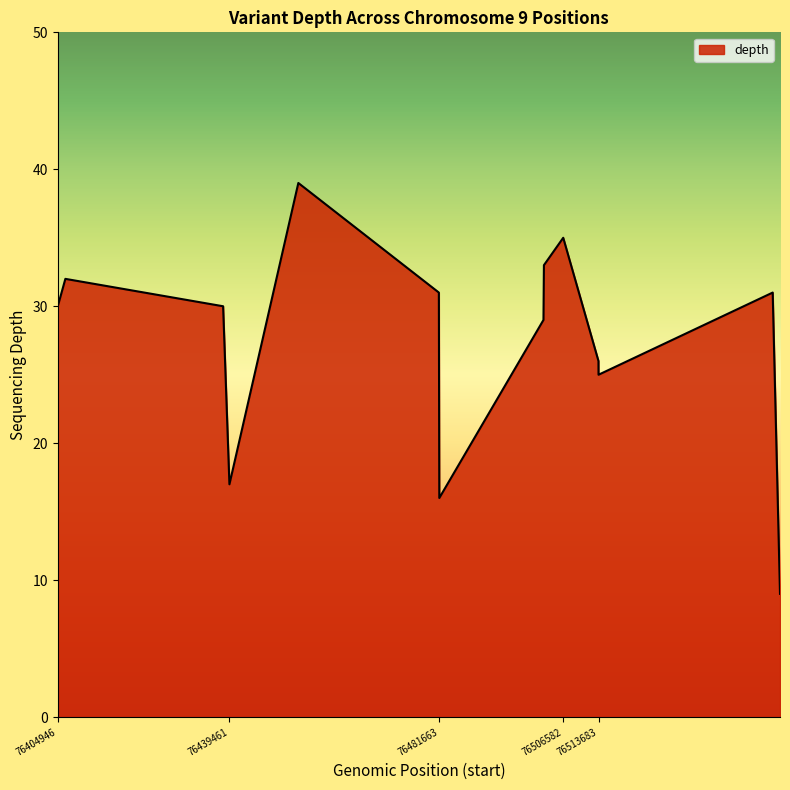

What is the difference between the maximum and minimum values?

30